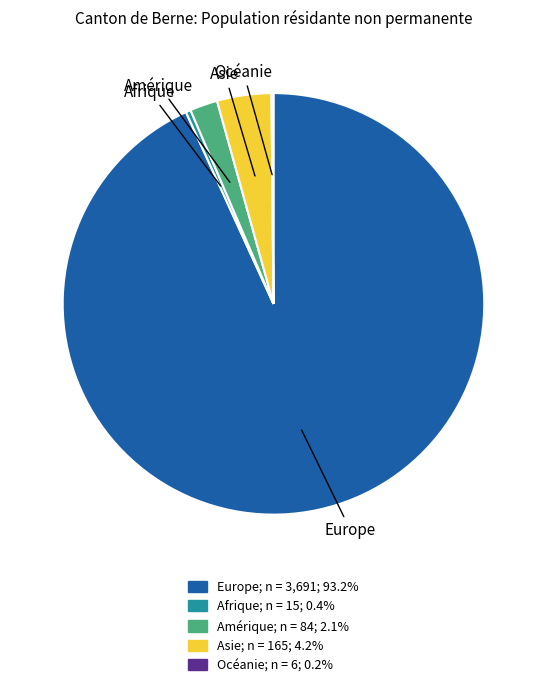

Does any single category account for the majority?

Yes